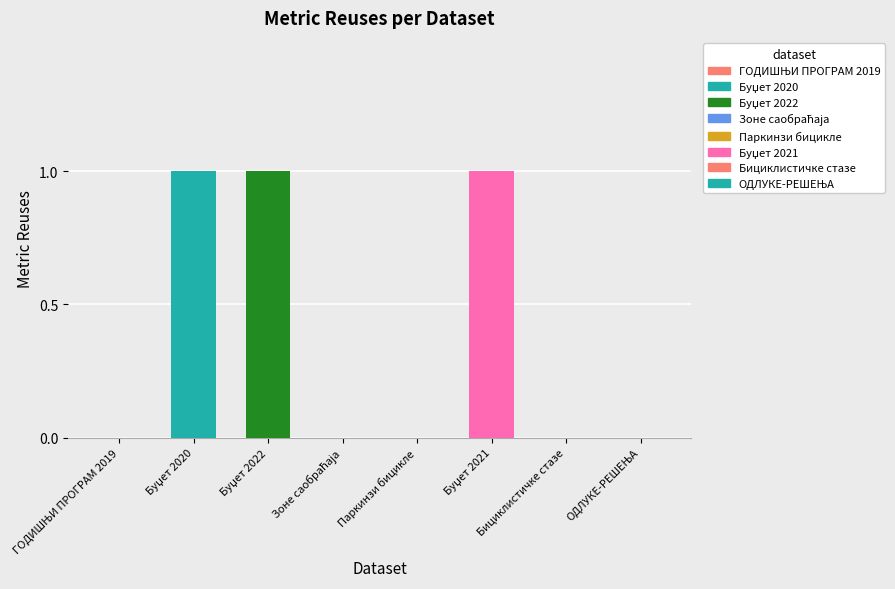

What is the sum of all values?

3